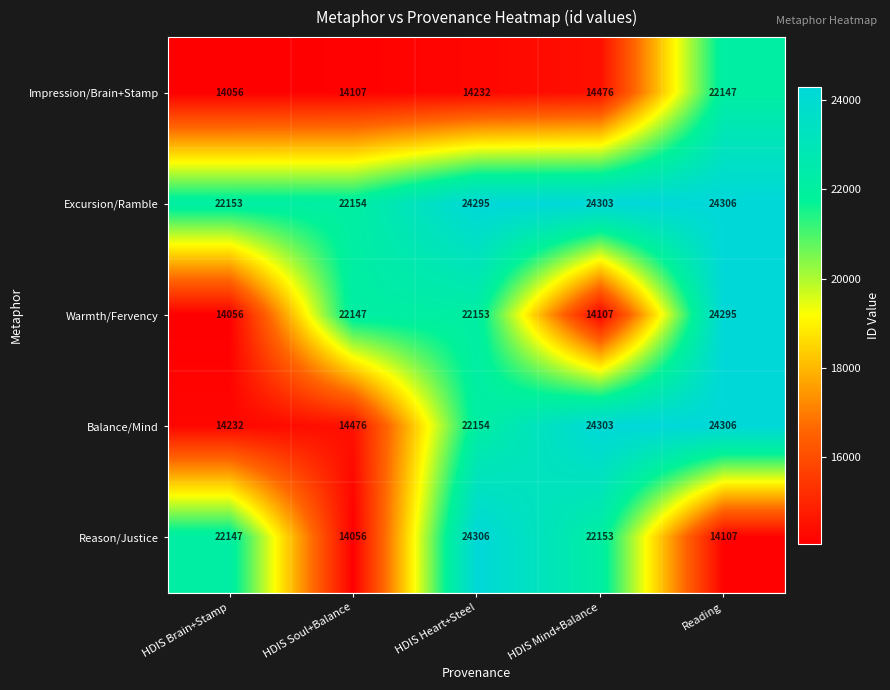

Reading left to right, list all the values displayed in this chart.

Impression/Brain+Stamp: 14056	14107	14232	14476	22147
Excursion/Ramble: 22153	22154	24295	24303	24306
Warmth/Fervency: 14056	22147	22153	14107	24295
Balance/Mind: 14232	14476	22154	24303	24306
Reason/Justice: 22147	14056	24306	22153	14107